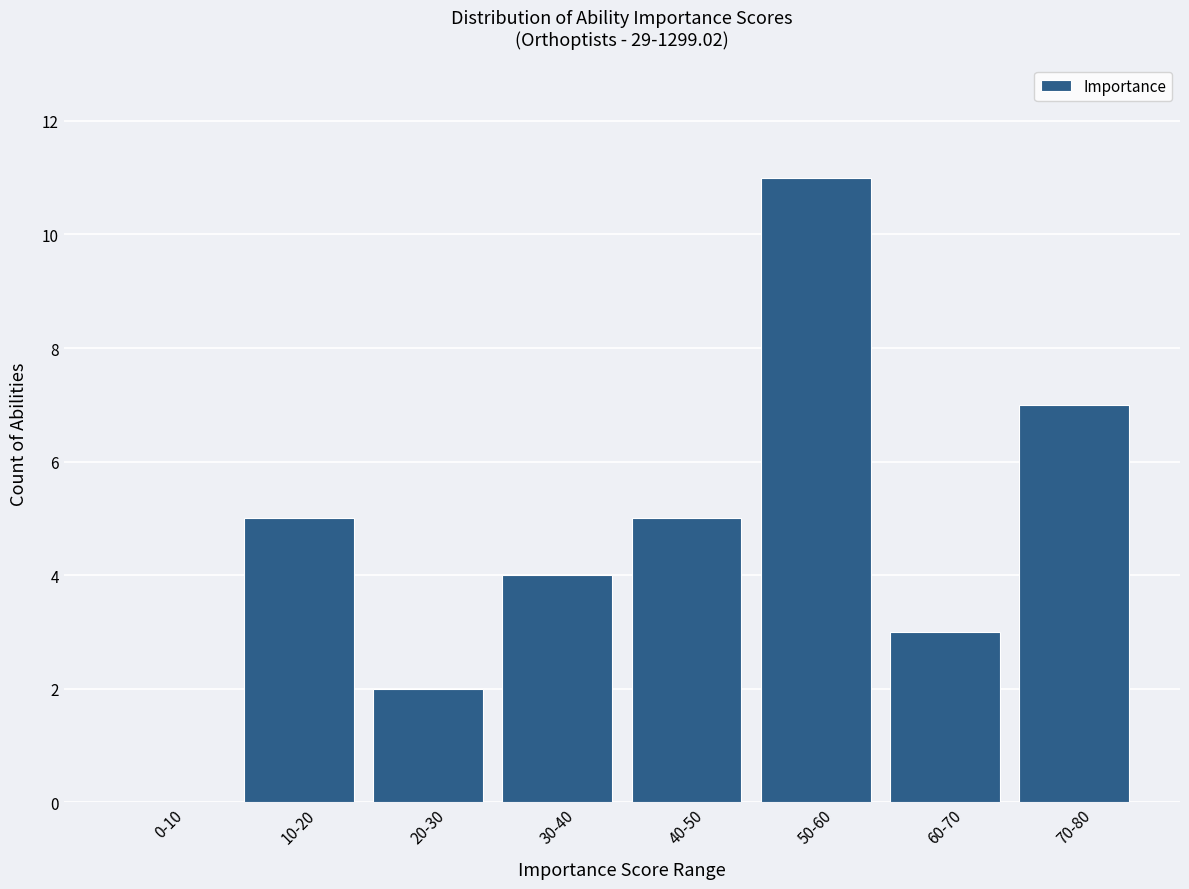

Reading left to right, list all the values displayed in this chart.

0-10=0	10-20=5	20-30=2	30-40=4	40-50=5	50-60=11	60-70=3	70-80=7